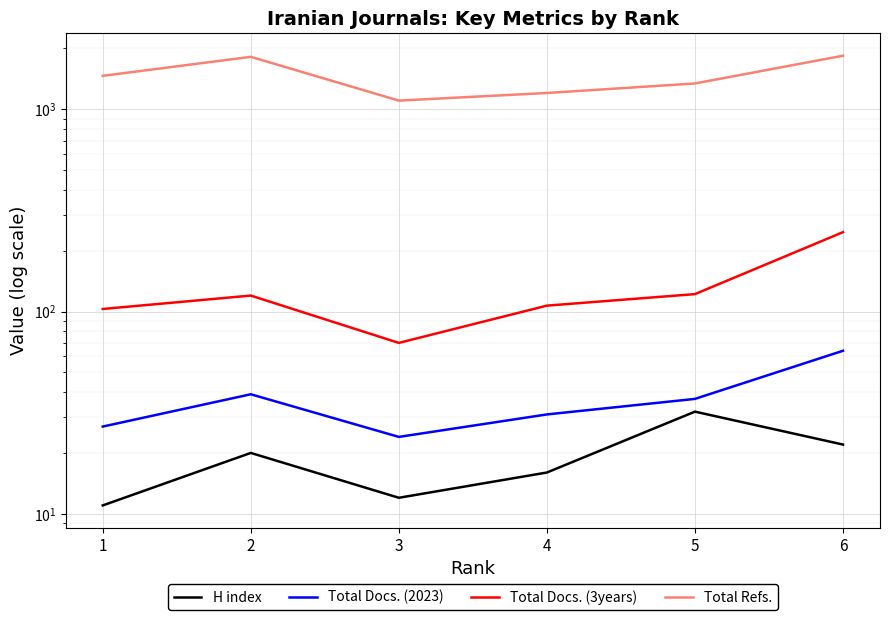

The H index series shows 12 at 3. True or false?

True